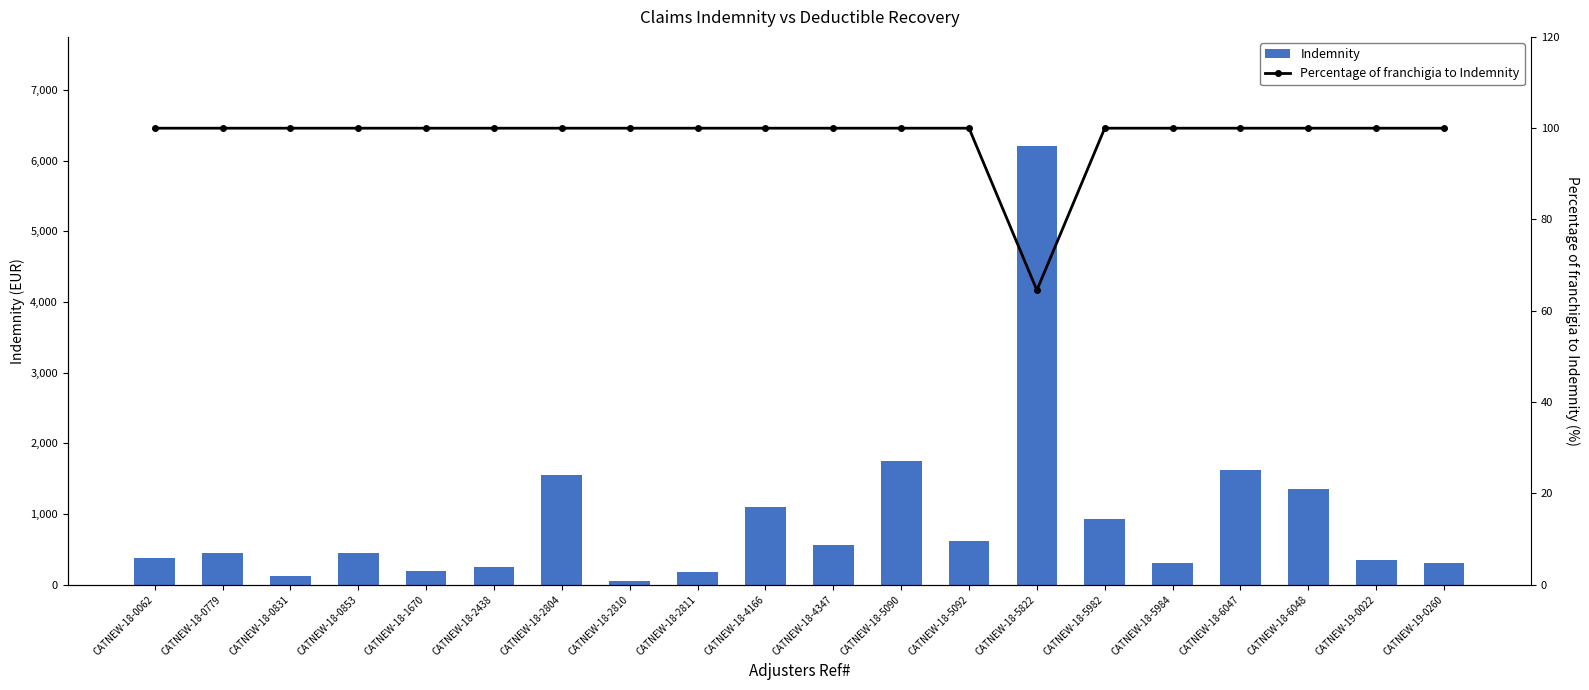

What position from the right is CATNEW-19-0022?

2